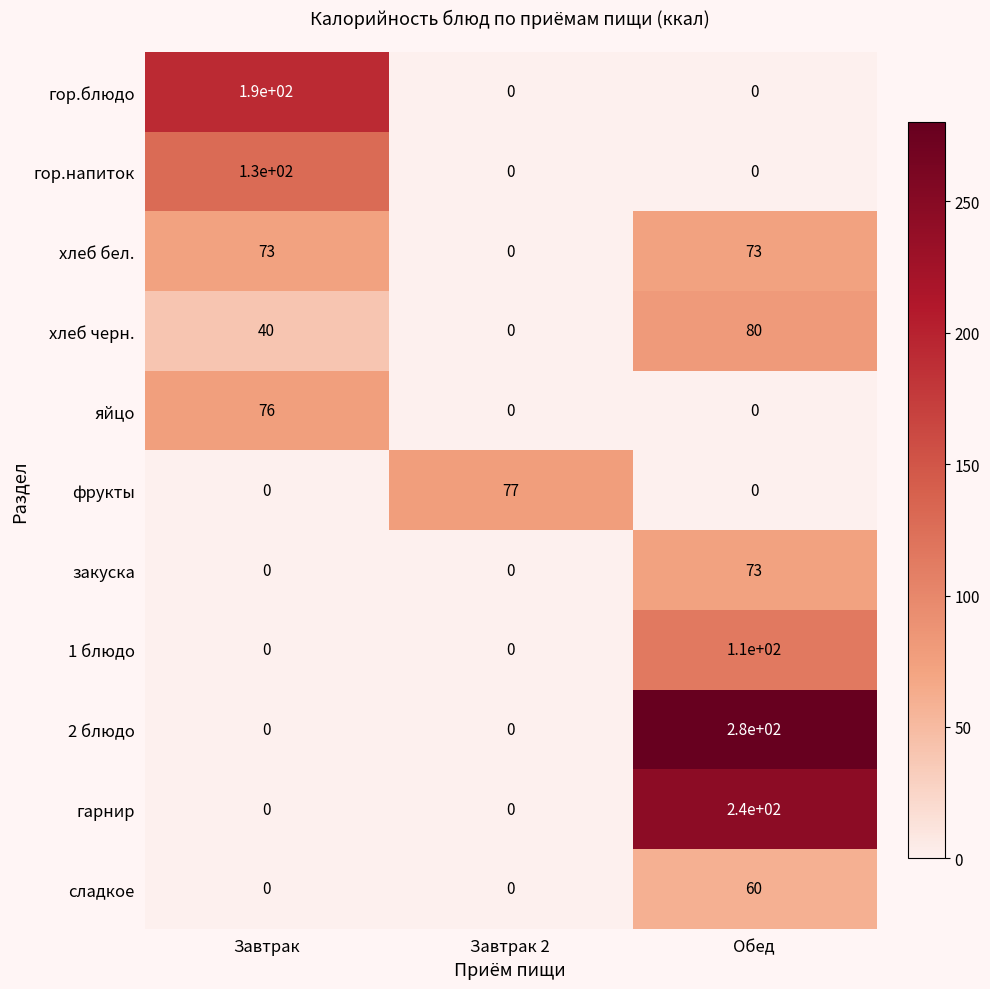

What is the sum of the гор.блюдо values at Завтрак and Обед?

190